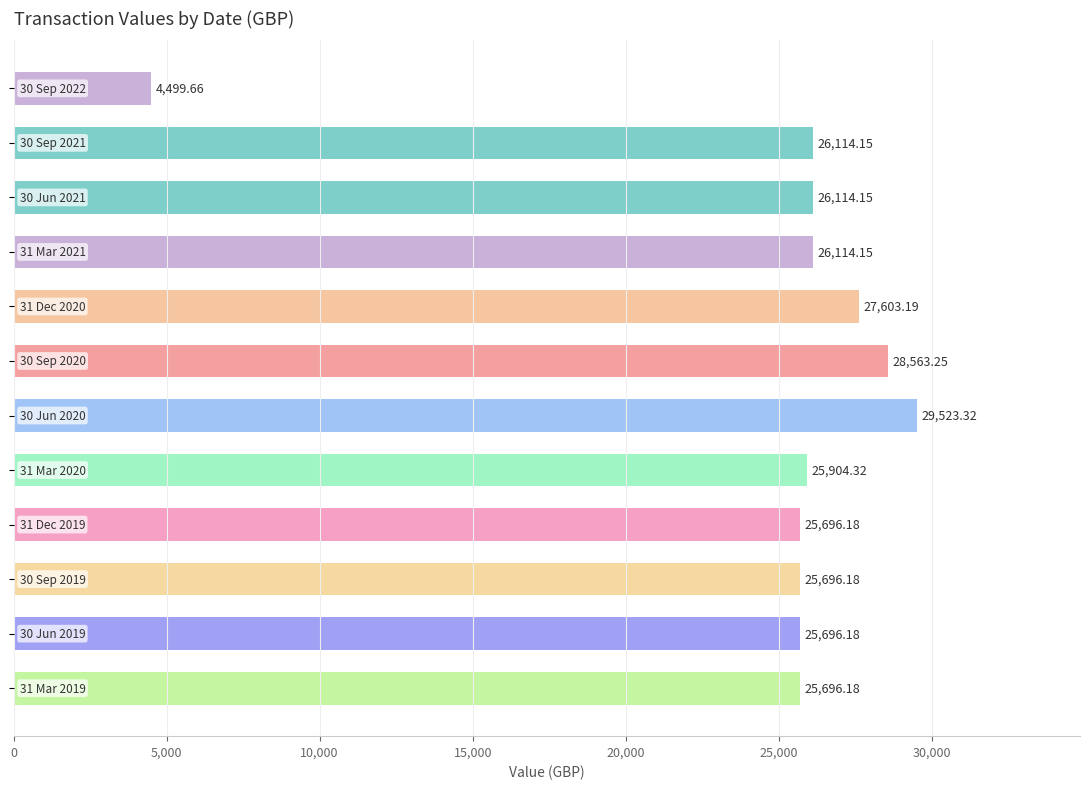

What is the difference between the maximum and second lowest values?

3827.1